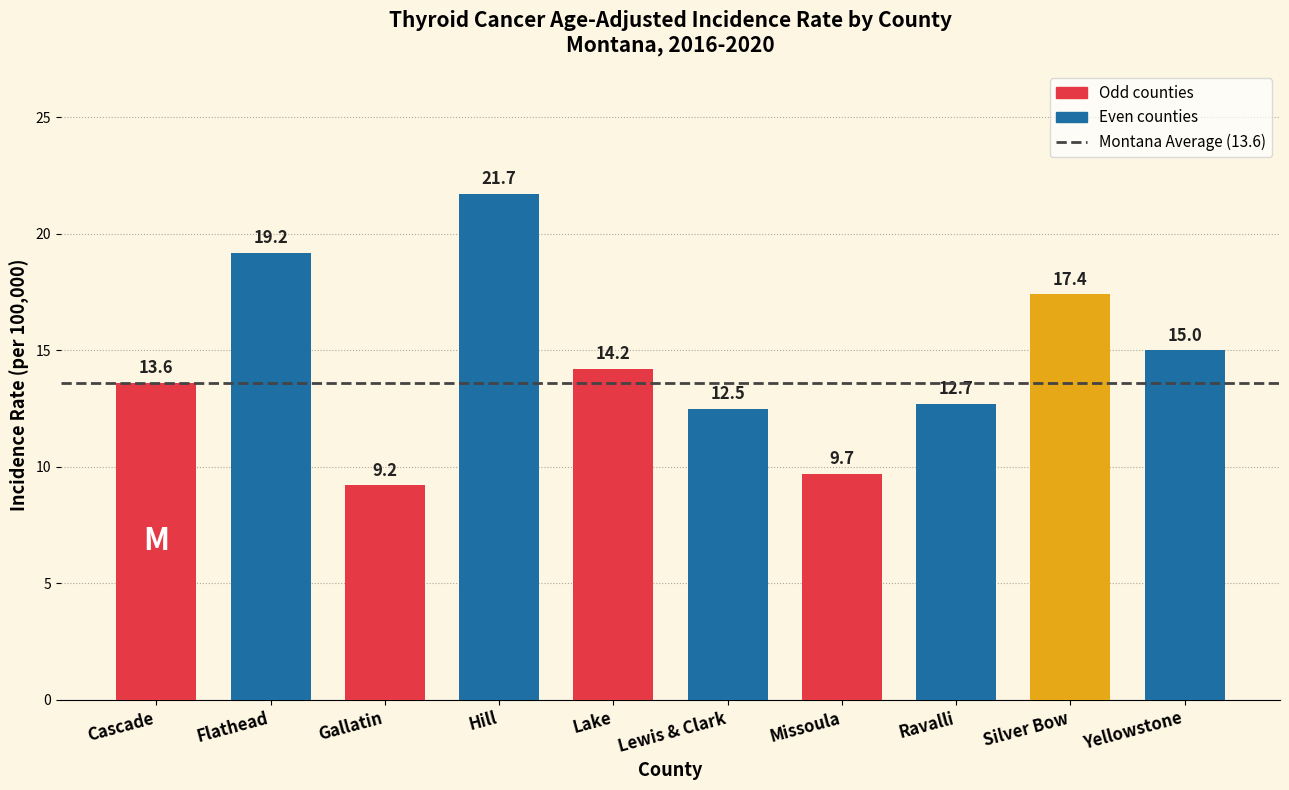

Reading left to right, transcribe all the data shown in this chart.

13.6	19.2	9.2	21.7	14.2	12.5	9.7	12.7	17.4	15.0